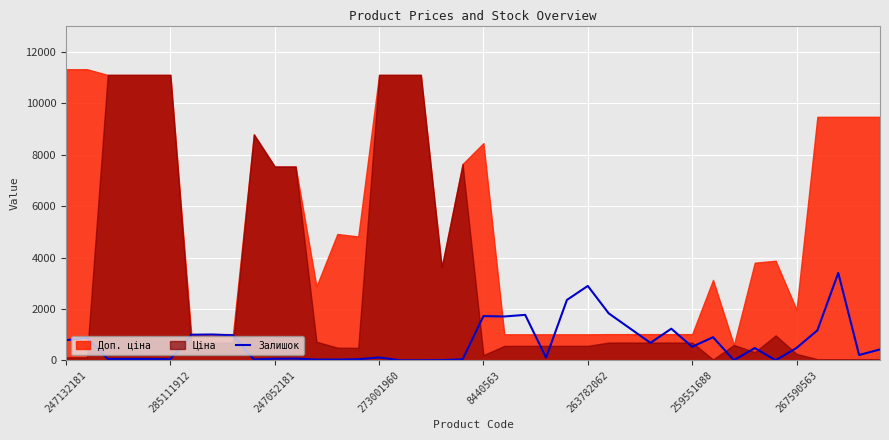

How many interior local valleys (lower than both neighbors) does the data have?

10